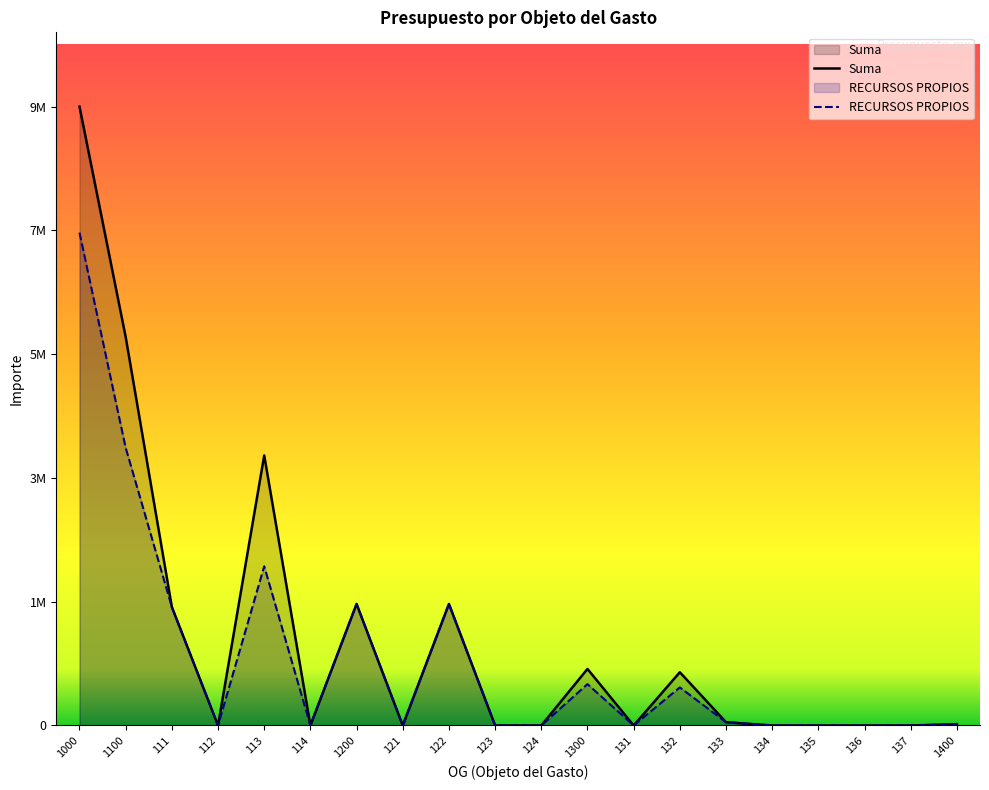

How many lines are shown in the chart?

2